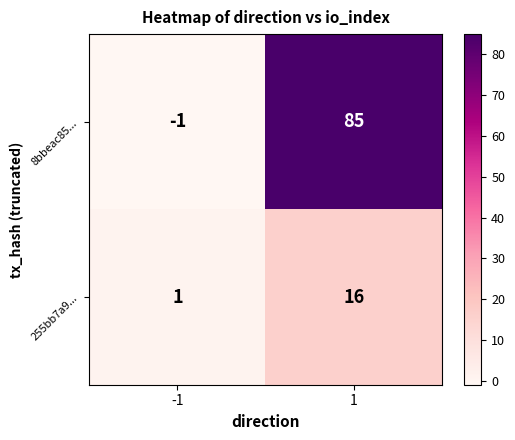

Which series has the largest range (max minus min)?

8bbeac85...